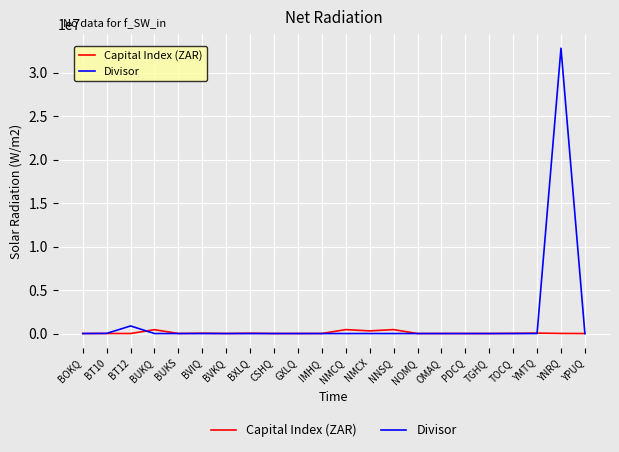

What are all the series names shown in the legend?

Capital Index (ZAR), Divisor